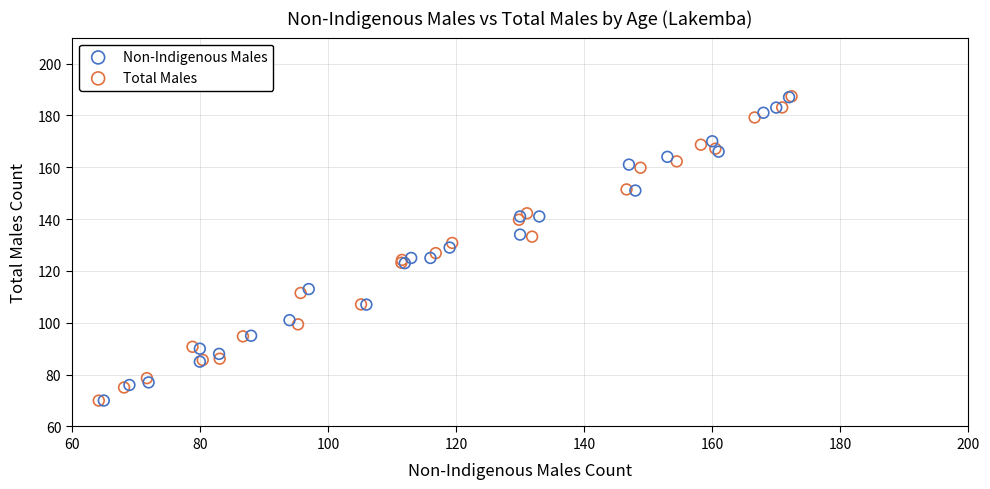

Which series has the largest Y range (max minus min)?

Total Males